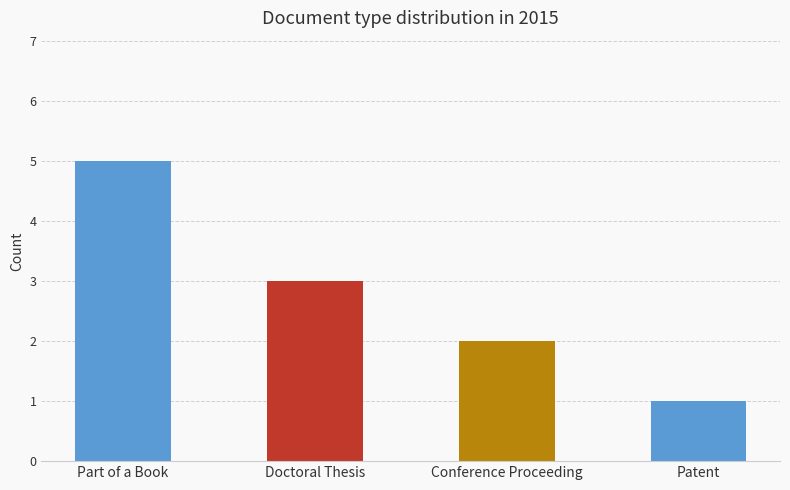

What is the label of the 3rd bar from the left?

Conference Proceeding